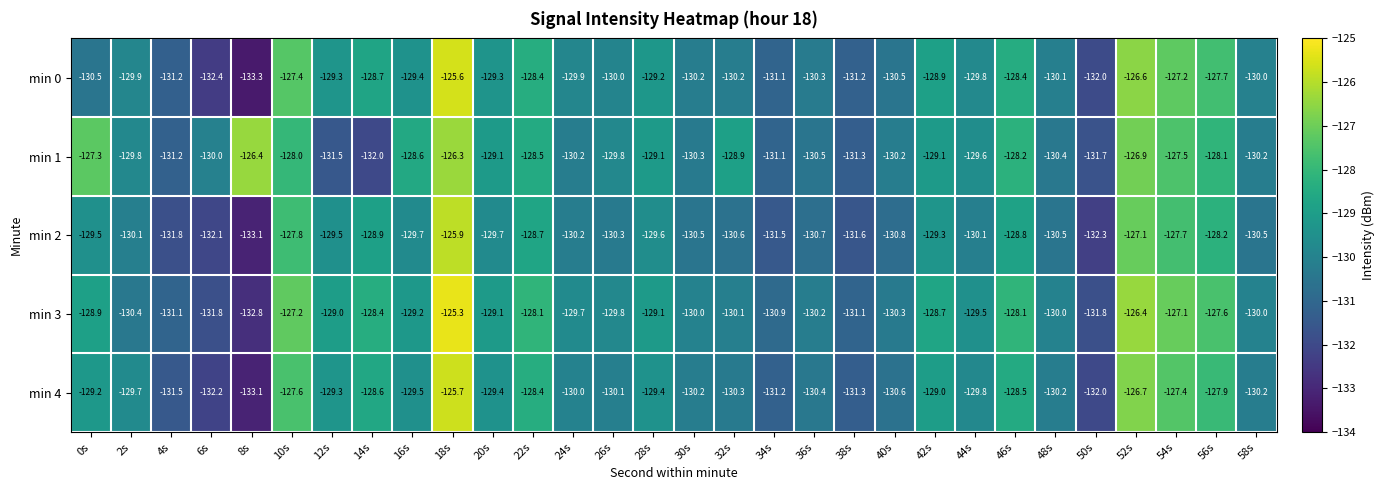

List the series in order of their peak value, highest first.

min 3, min 0, min 4, min 2, min 1